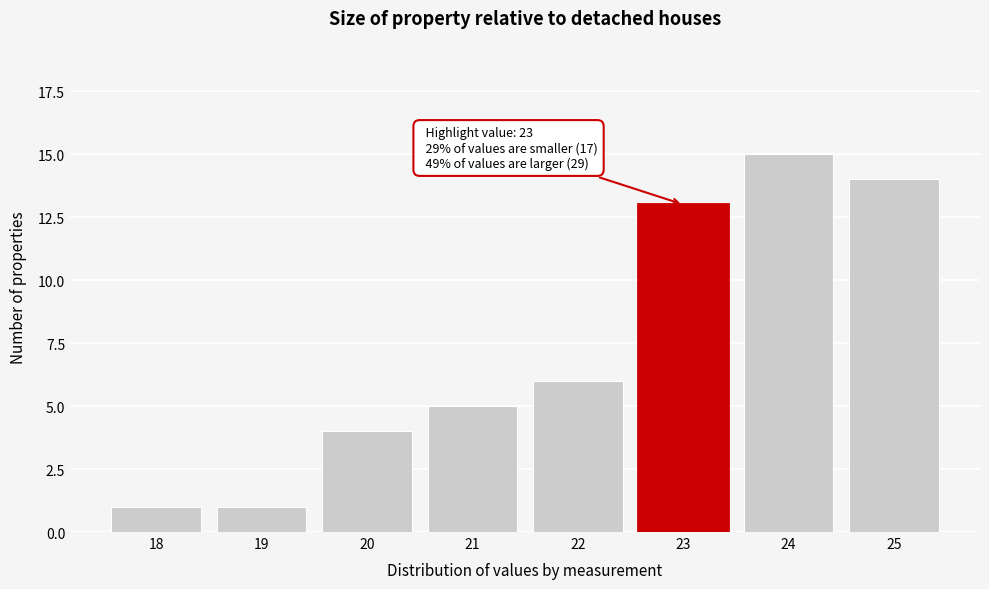

Over which range of the x-axis is the bar tallest?

23.5 to 24.5